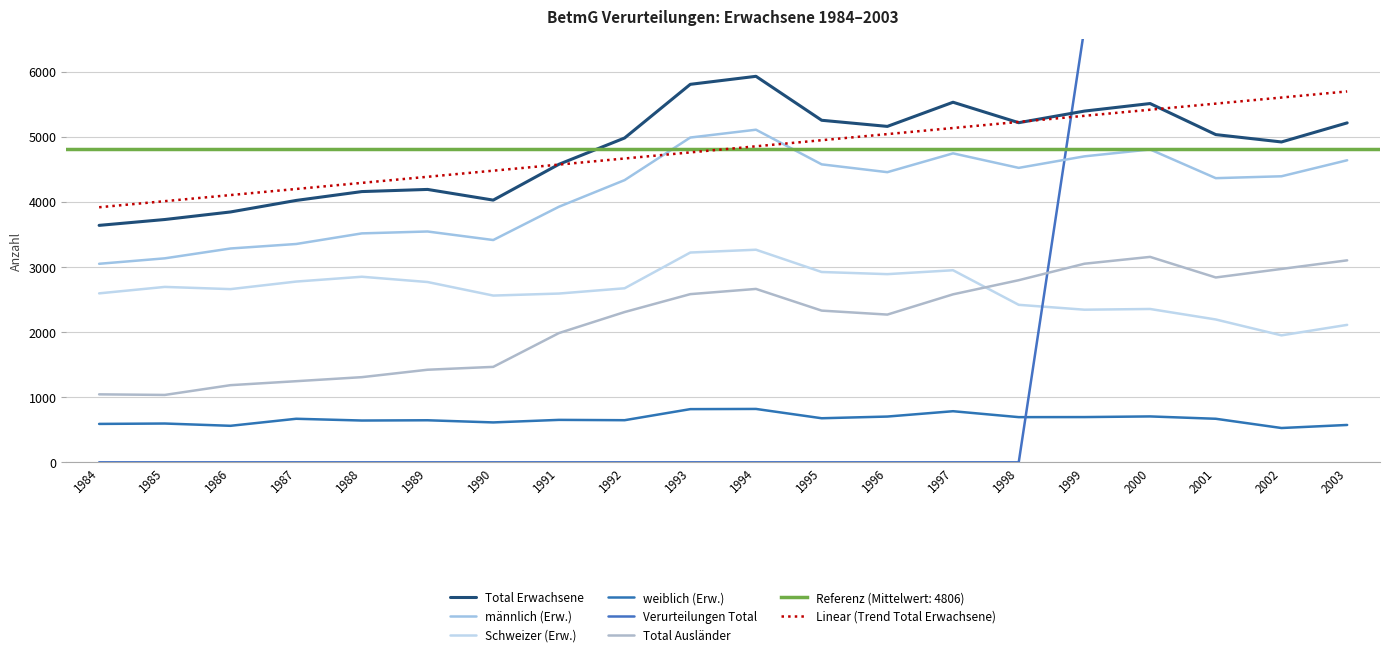

What is the difference between the Total Erwachsene values at 1995 and 1990?

1226.0